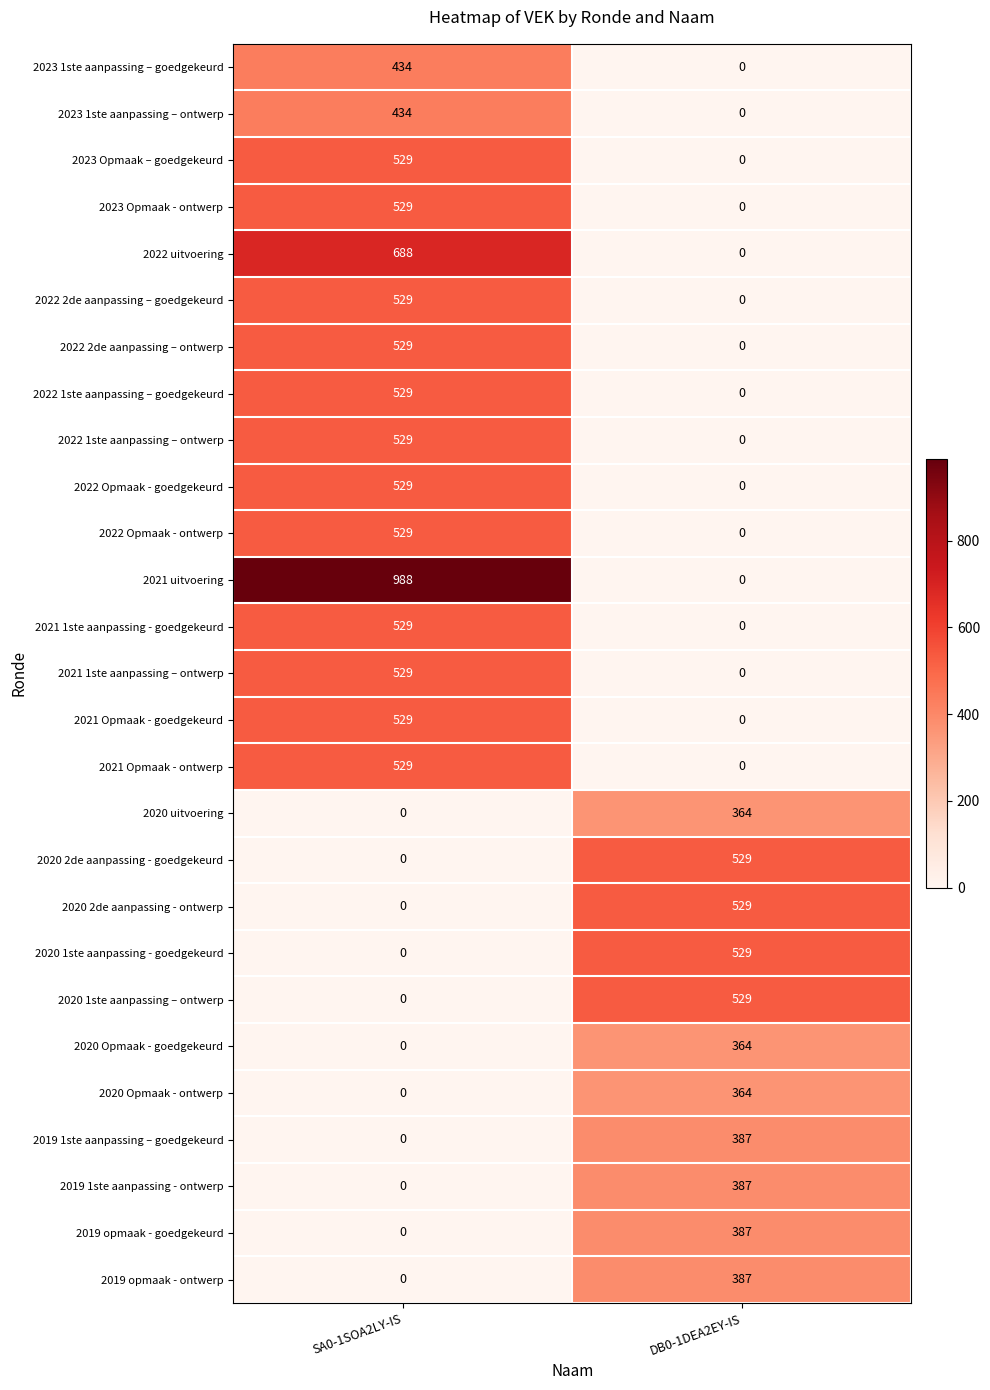

What is the difference between the 2020 Opmaak - ontwerp values at DB0-1DEA2EY-IS and SA0-1SOA2LY-IS?

364